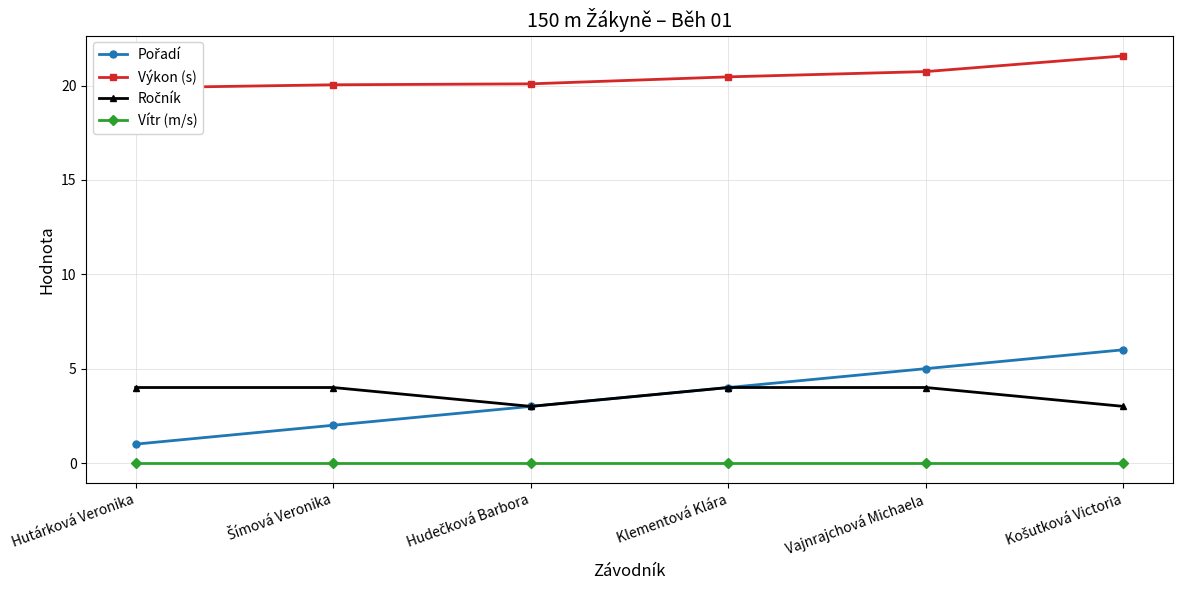

At how many categories does at least one series exceed 10?

6